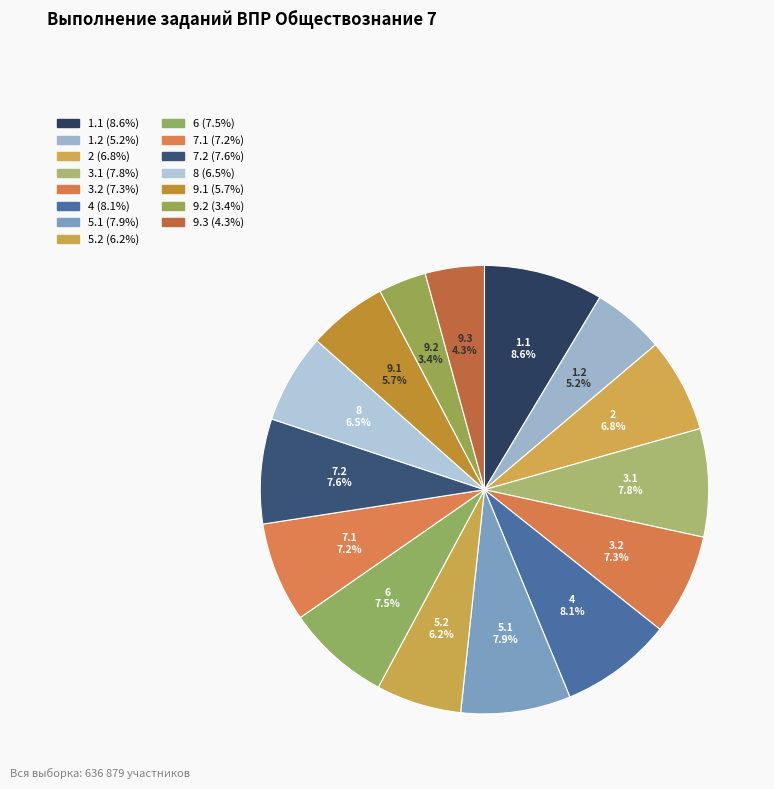

Is 9.3 the majority of the pie?

No